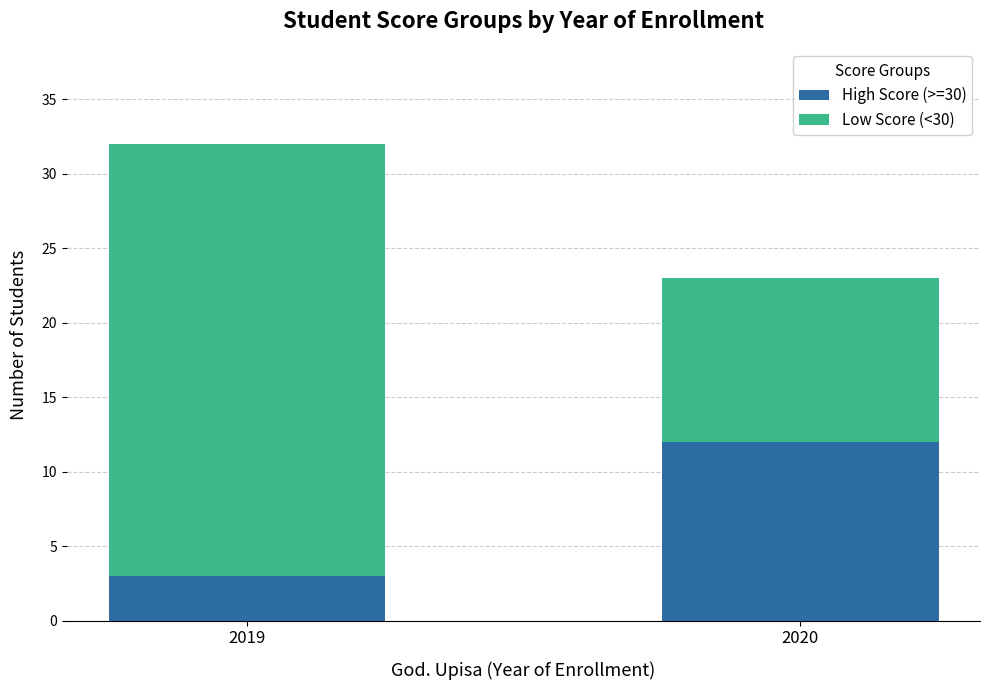

What is the lowest value of the High Score (>=30) series?

3